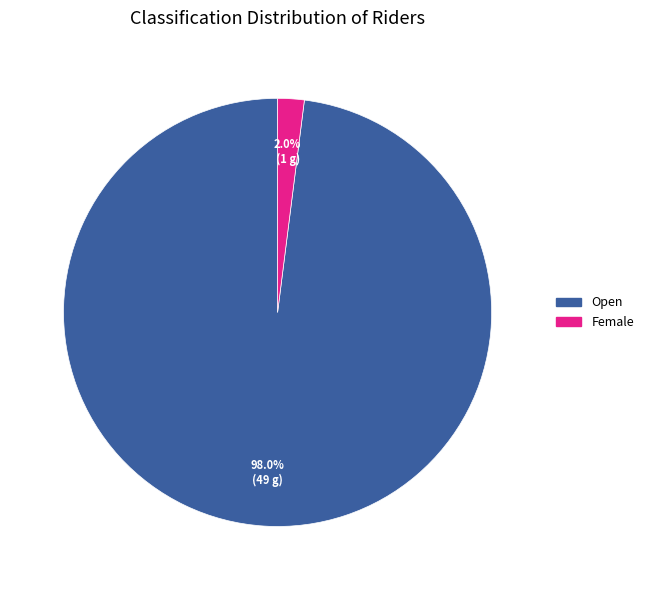

What is the smallest slice in the pie chart?

Female